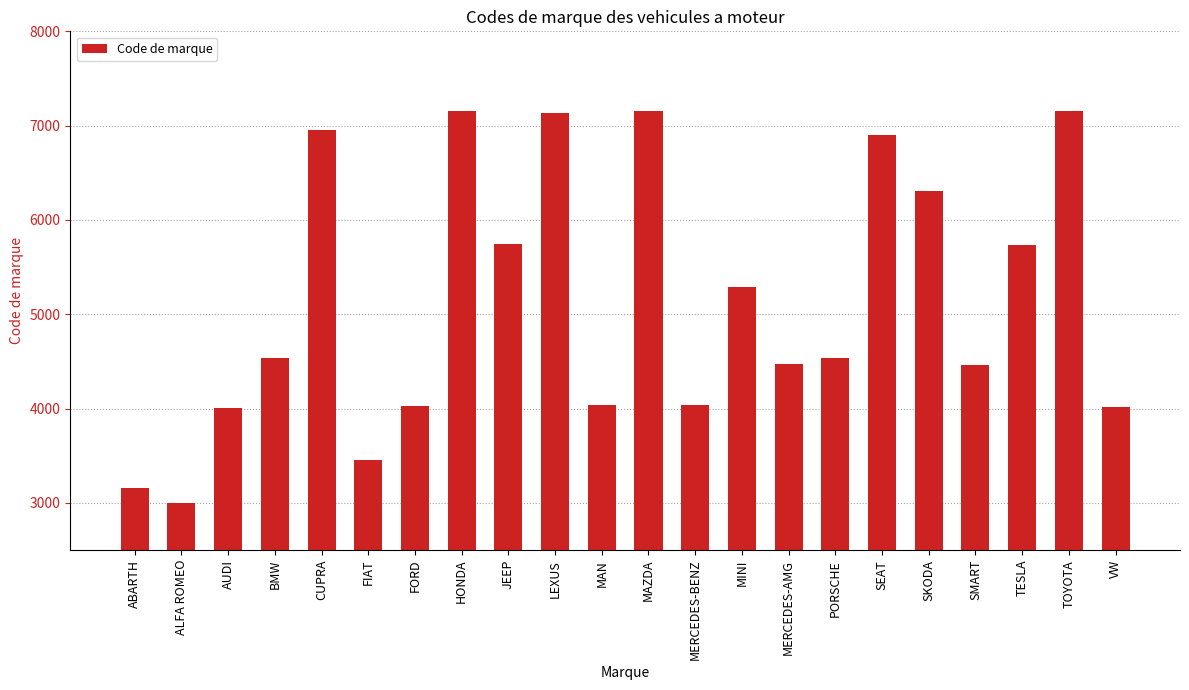

What is the change in value from CUPRA to MINI?

-1665